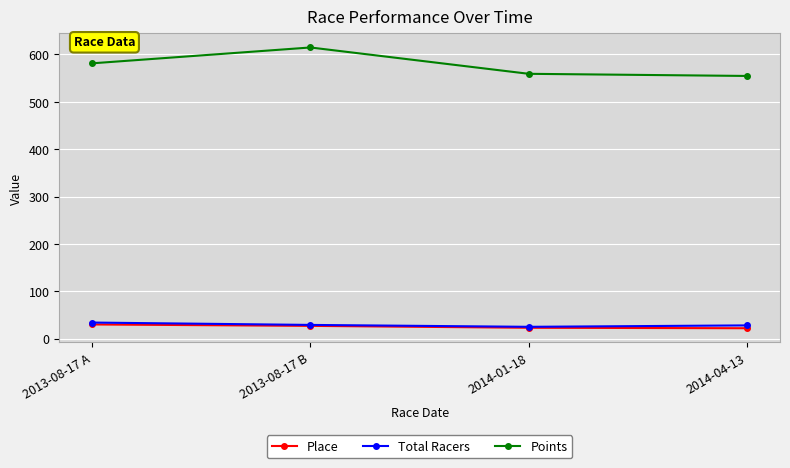

How many interior local peaks does the Points series have?

1